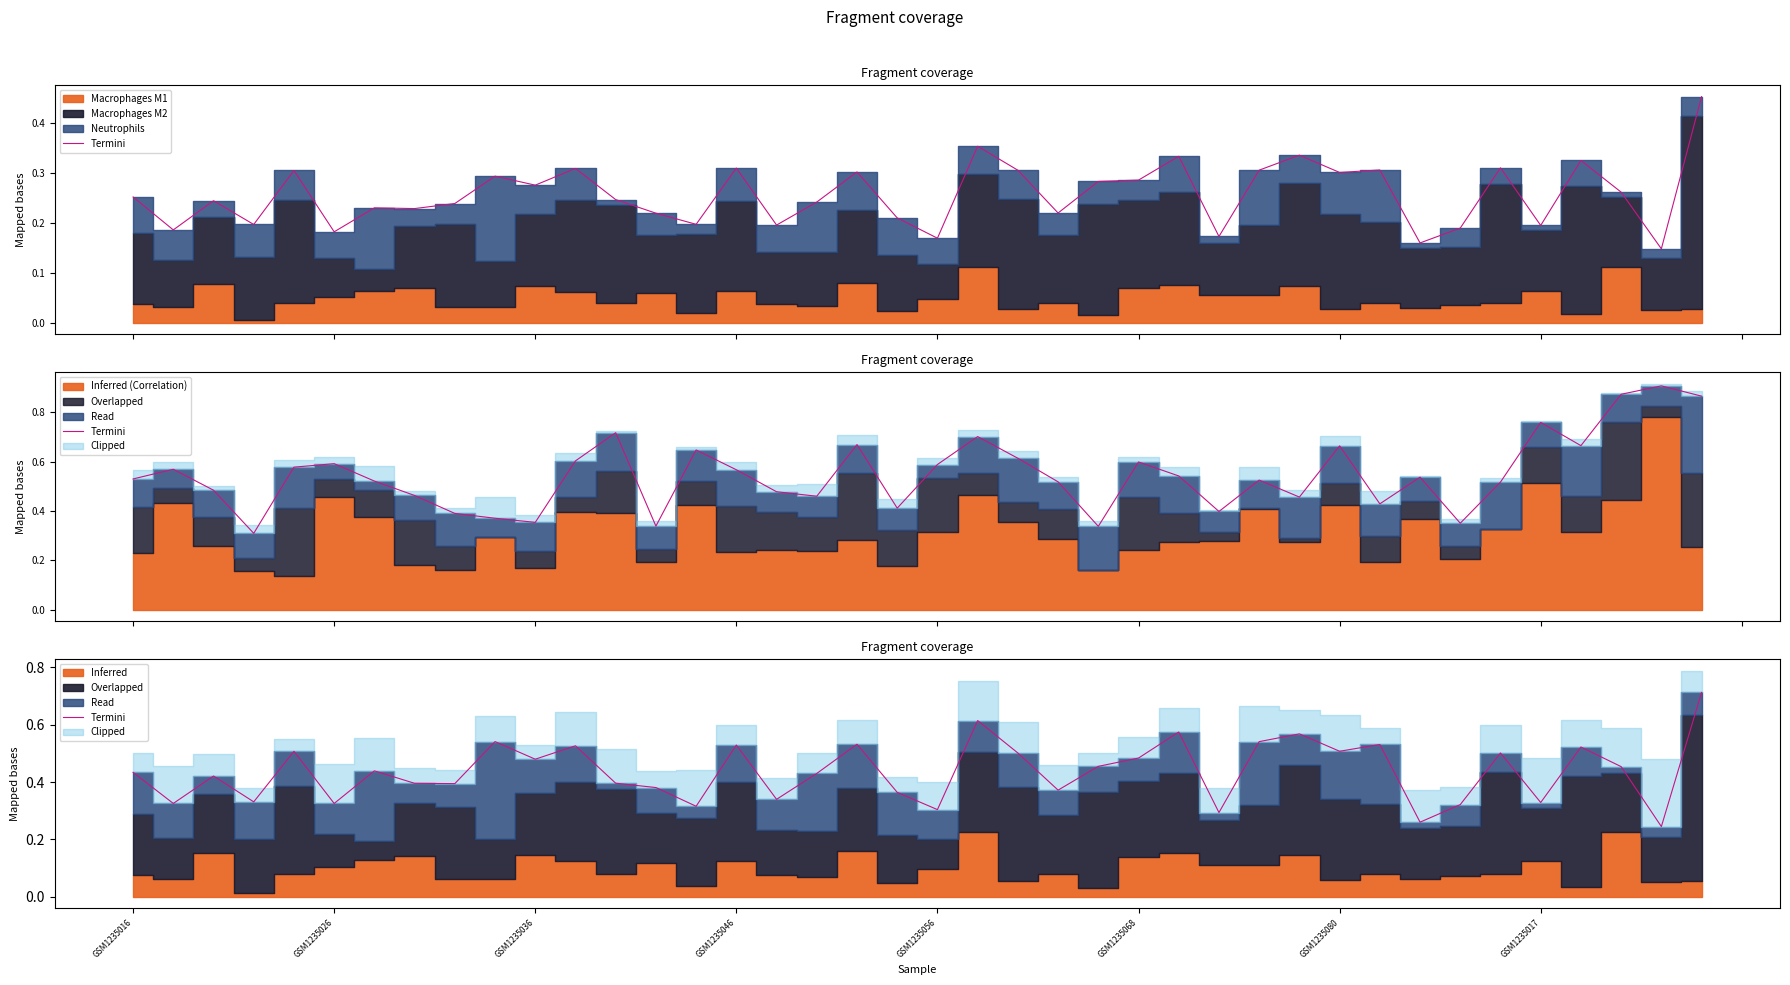

Reading left to right, list all the values displayed in this chart.

0.4	0.3	0.4	0.3	0.5	0.3	0.4	0.4	0.4	0.5	0.5	0.5	0.4	0.4	0.3	0.5	0.3	0.4	0.5	0.4	0.3	0.6	0.5	0.4	0.5	0.5	0.6	0.3	0.5	0.6	0.5	0.5	0.3	0.3	0.5	0.3	0.5	0.5	0.2	0.7